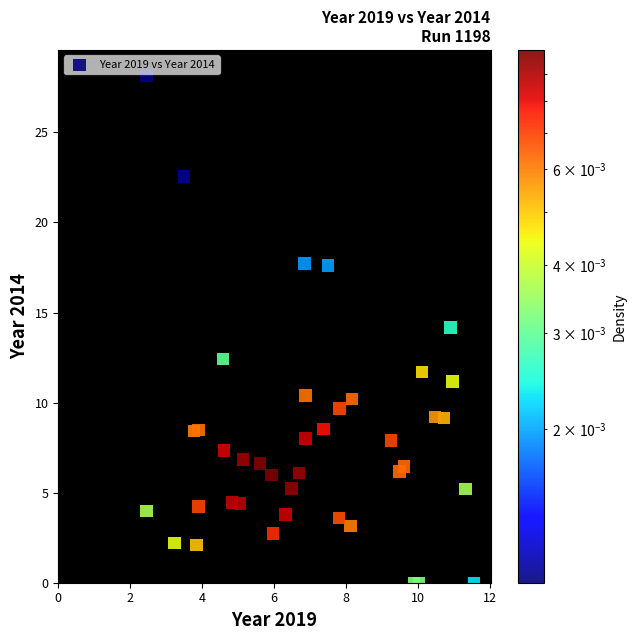

What is the range of Y values (max minus min)?

28.2